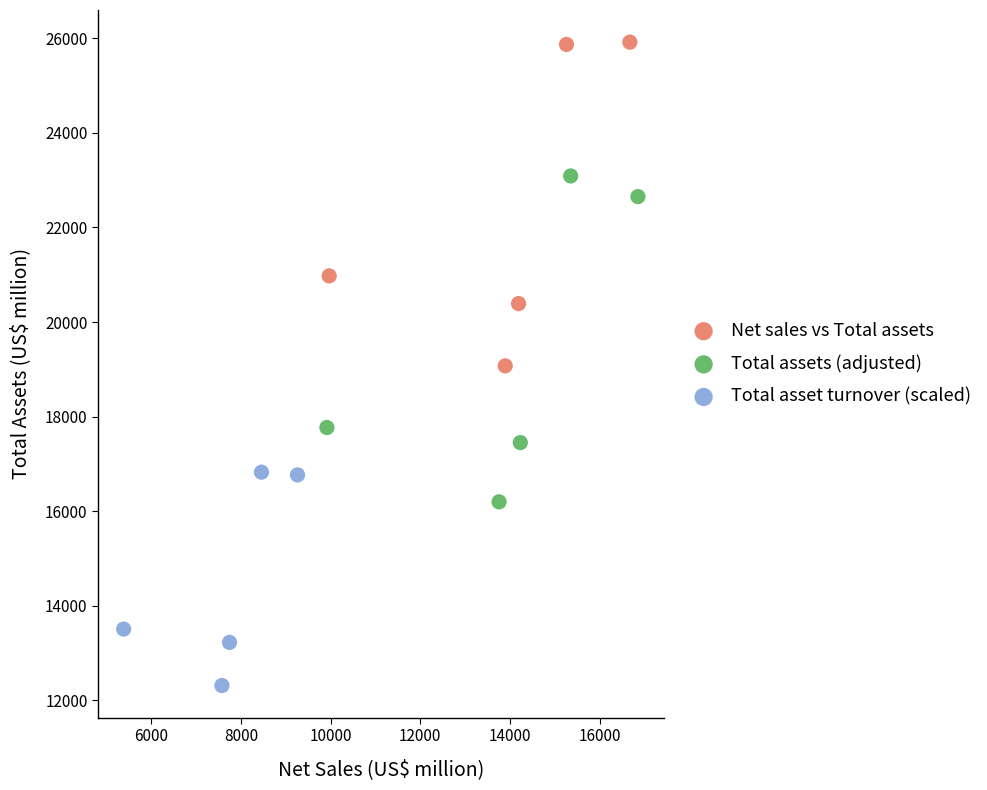

Which series contains the lowest Y value?

Total asset turnover (scaled)